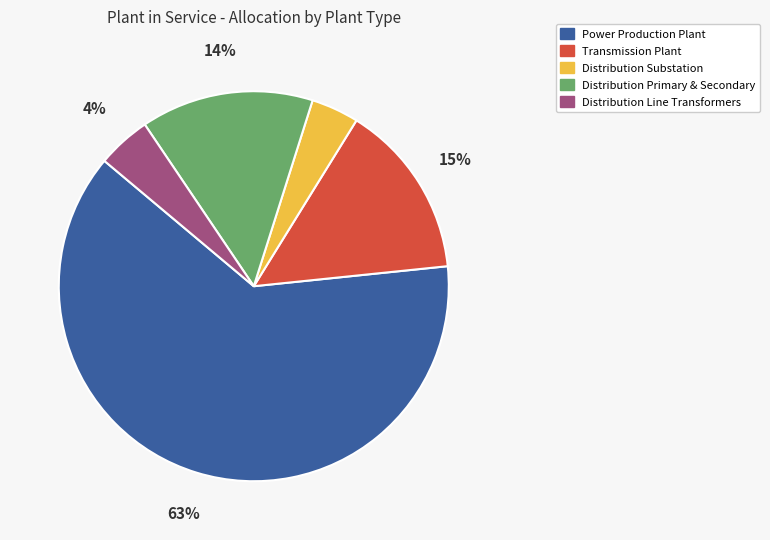

Is the sum of Distribution Line Transformers and Power Production Plant greater than half?

Yes